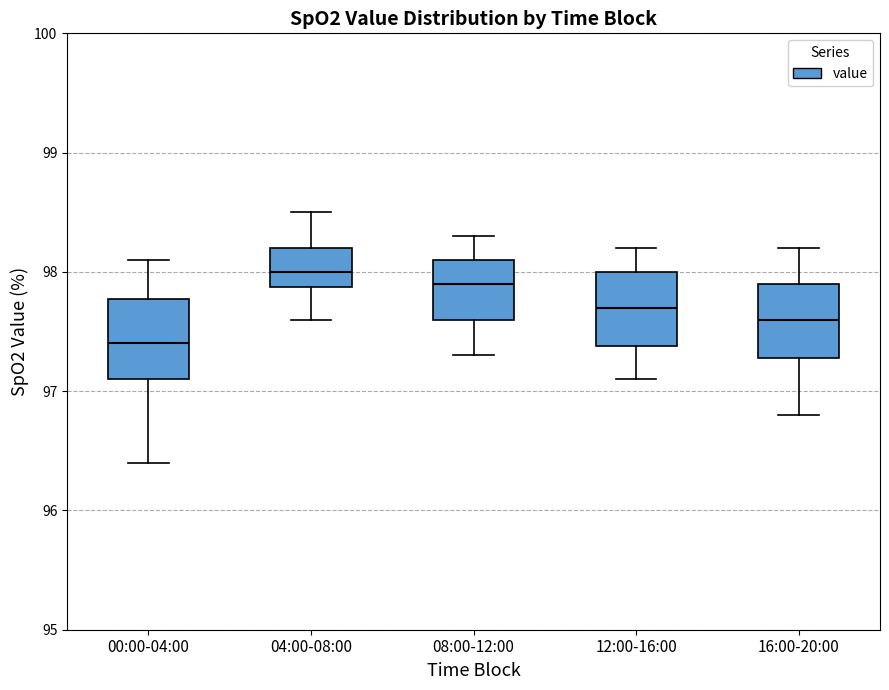

Reading left to right, transcribe this box plot: for each box, give where its median line is, the range the box spans, and where its two whiskers end, as read against the y-axis. The values are not printed on the chart, so give them approximately, as read against the axis.

00:00-04:00: median 97.4, box 97.1 to 97.8, whiskers 96.4 to 98.1
04:00-08:00: median 98.0, box 97.9 to 98.2, whiskers 97.6 to 98.5
08:00-12:00: median 97.9, box 97.6 to 98.1, whiskers 97.3 to 98.3
12:00-16:00: median 97.7, box 97.4 to 98.0, whiskers 97.1 to 98.2
16:00-20:00: median 97.6, box 97.3 to 97.9, whiskers 96.8 to 98.2